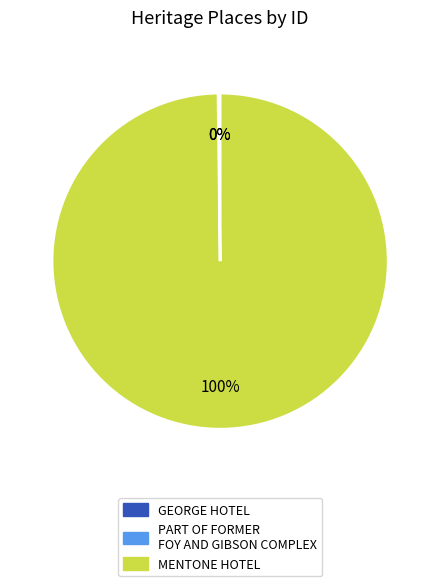

What percentage is the MENTONE HOTEL slice, to the nearest percent?

100%